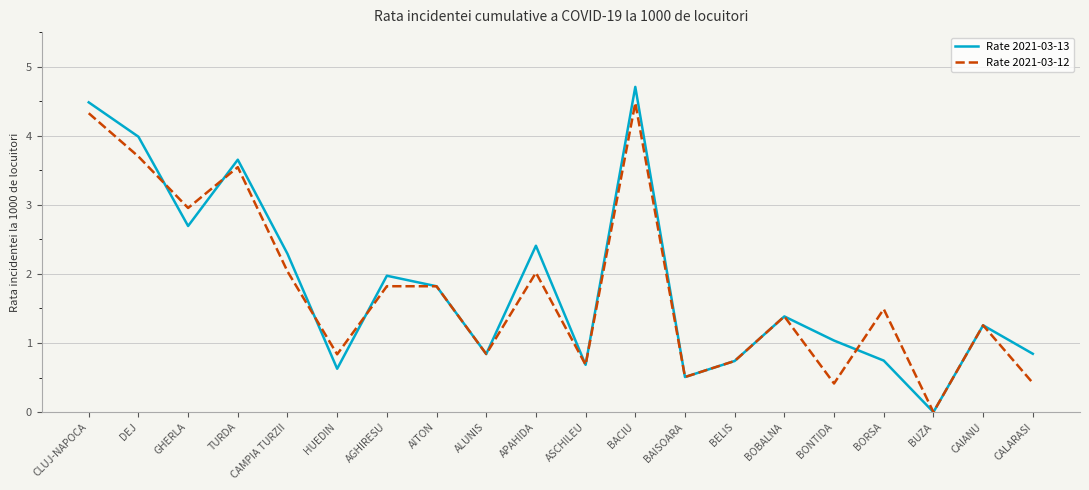

True or false: Rate 2021-03-13 has more than 0 interior local peaks.

True